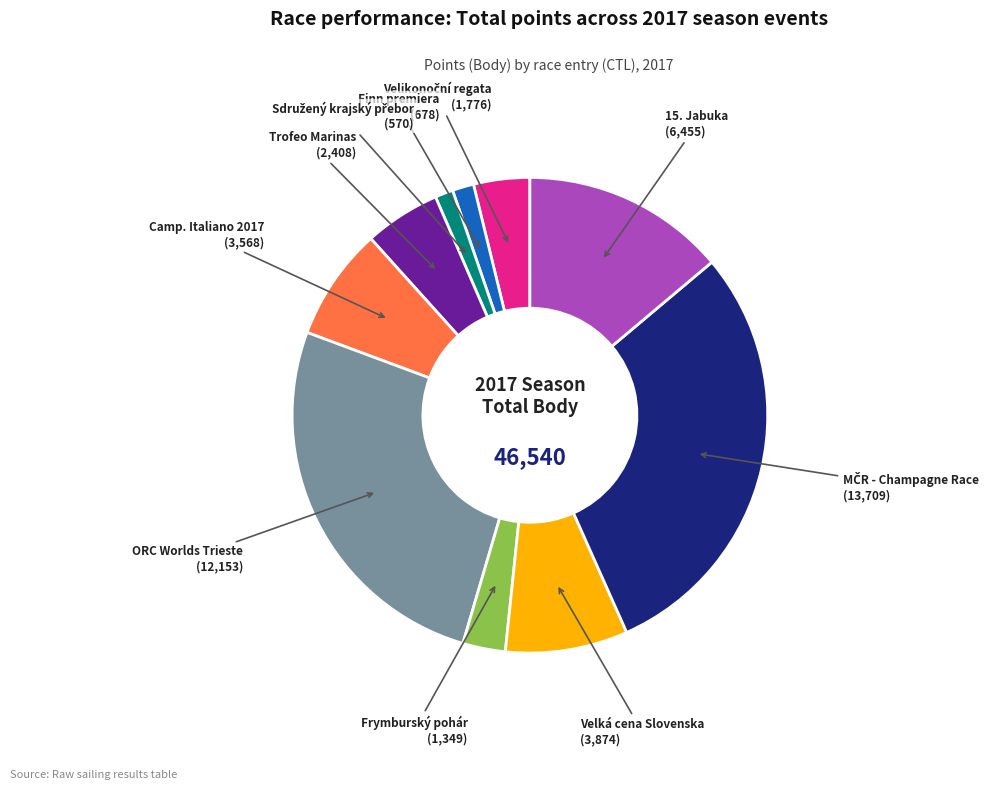

How many segments does this pie chart have?

10